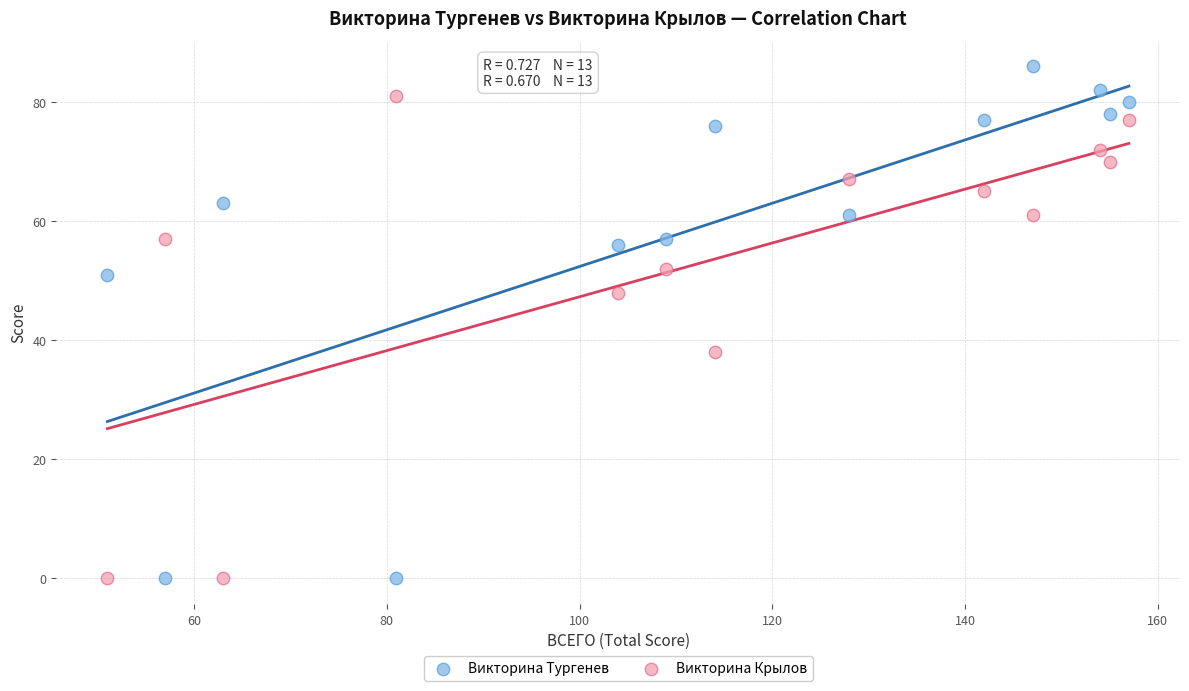

In the Викторина Крылов series, what Y value is closest to 40?

38